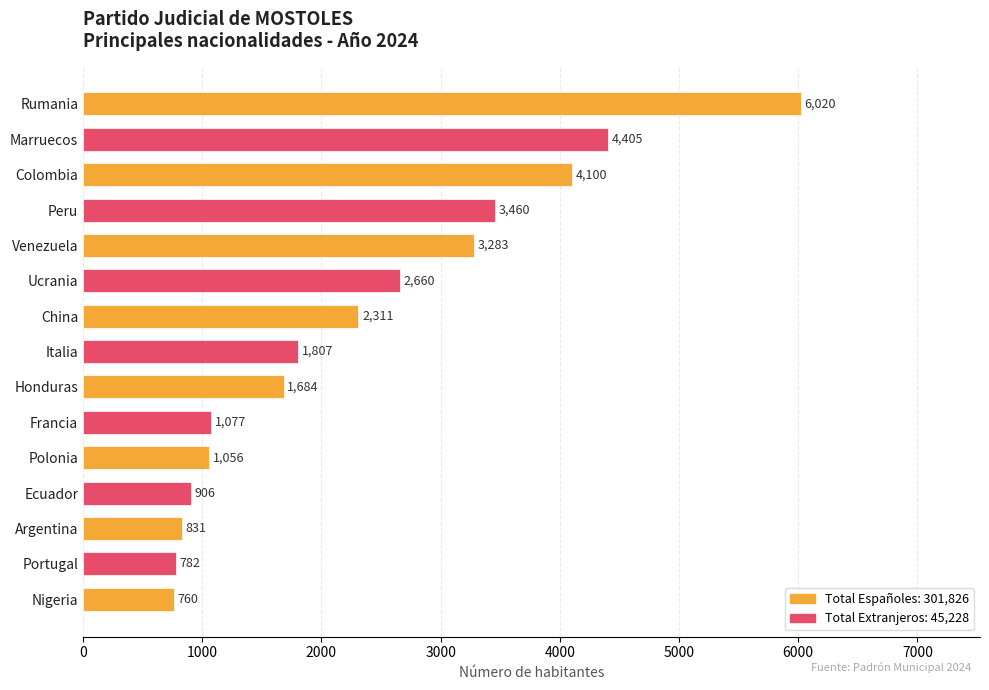

What is the value of the 15th bar from the top?

760